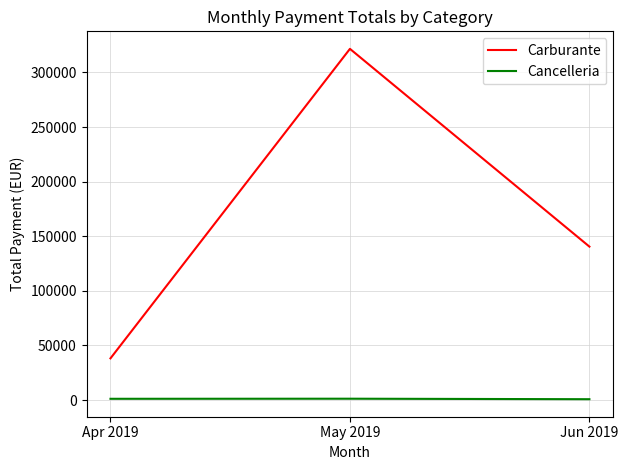

Rank the series by their average value, from highest to lowest.

Carburante, Cancelleria